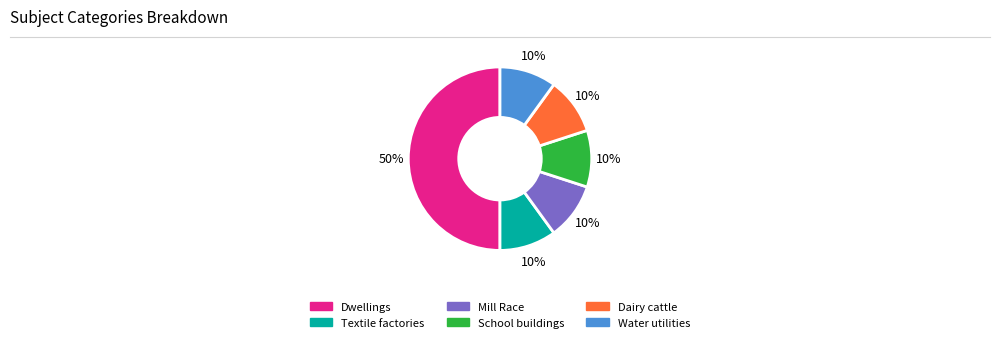

Which slice is the largest?

Dwellings